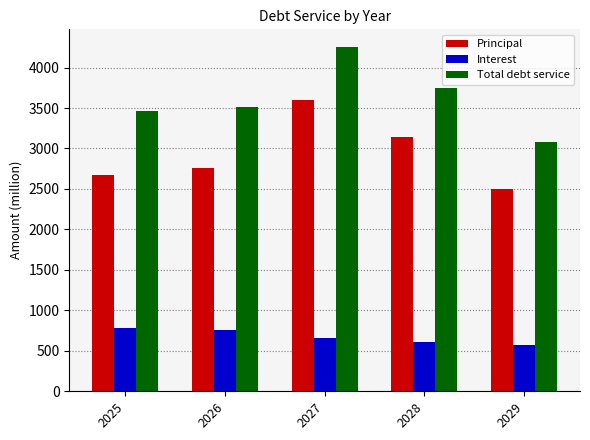

True or false: Interest has a value of 1331.1 at 2025.

False